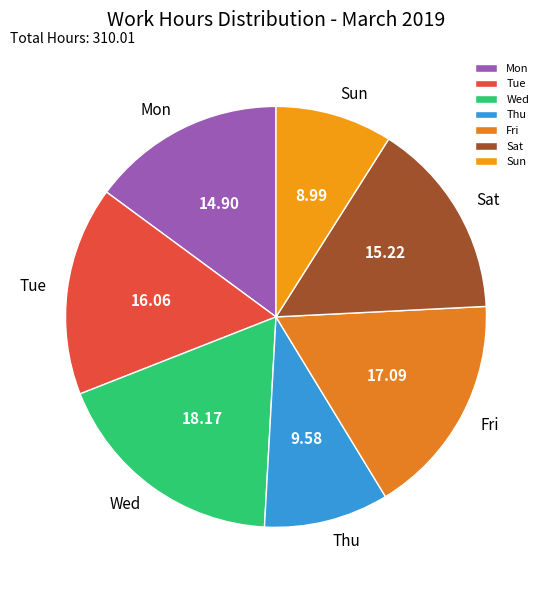

What is the smallest slice in the pie chart?

Sun